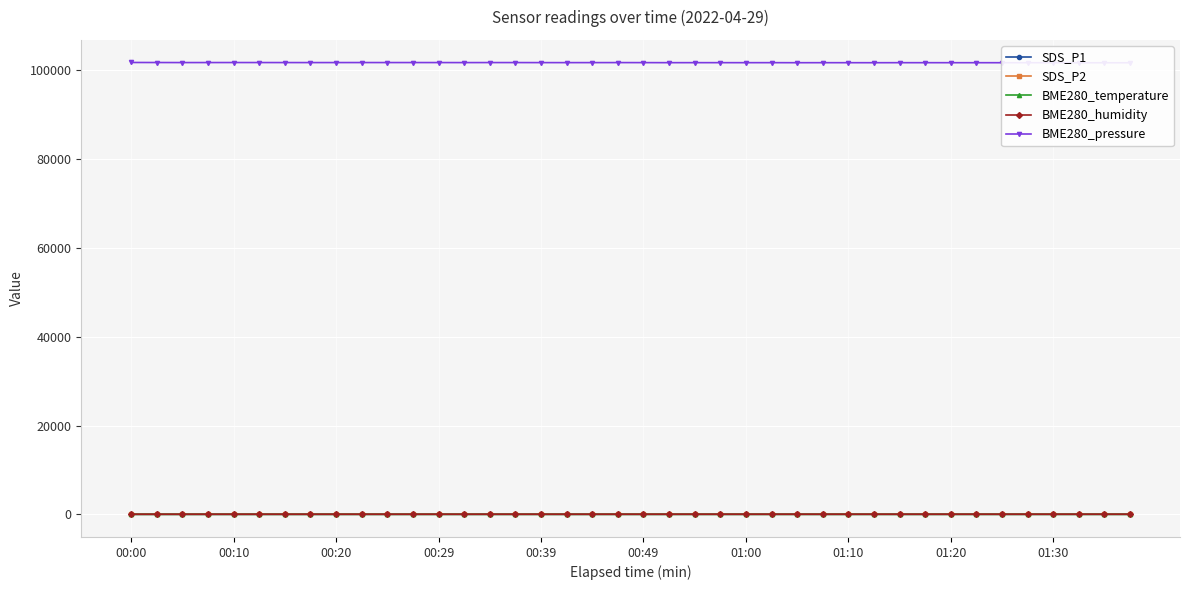

Is this an area chart (filled region under the line)?

No